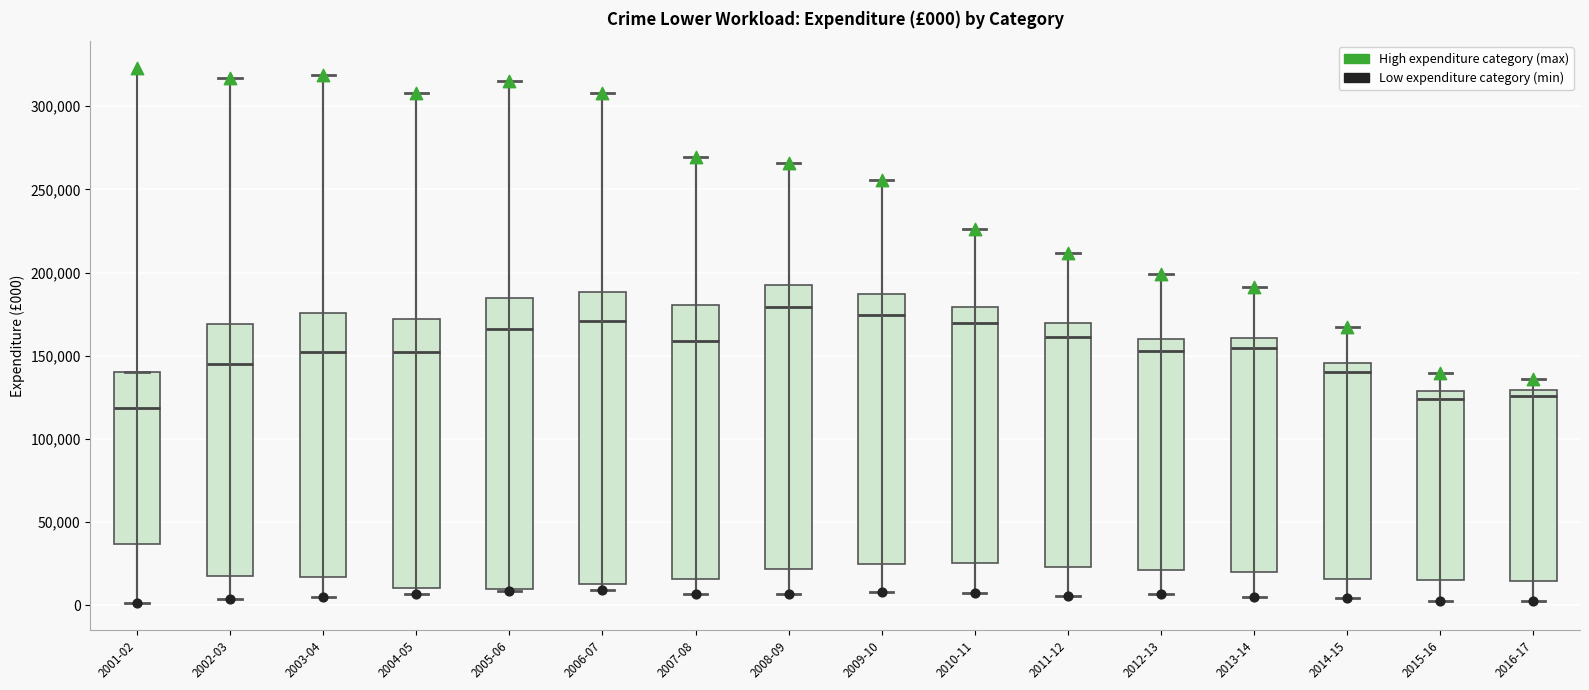

Which box has the lowest median line?

2001-02